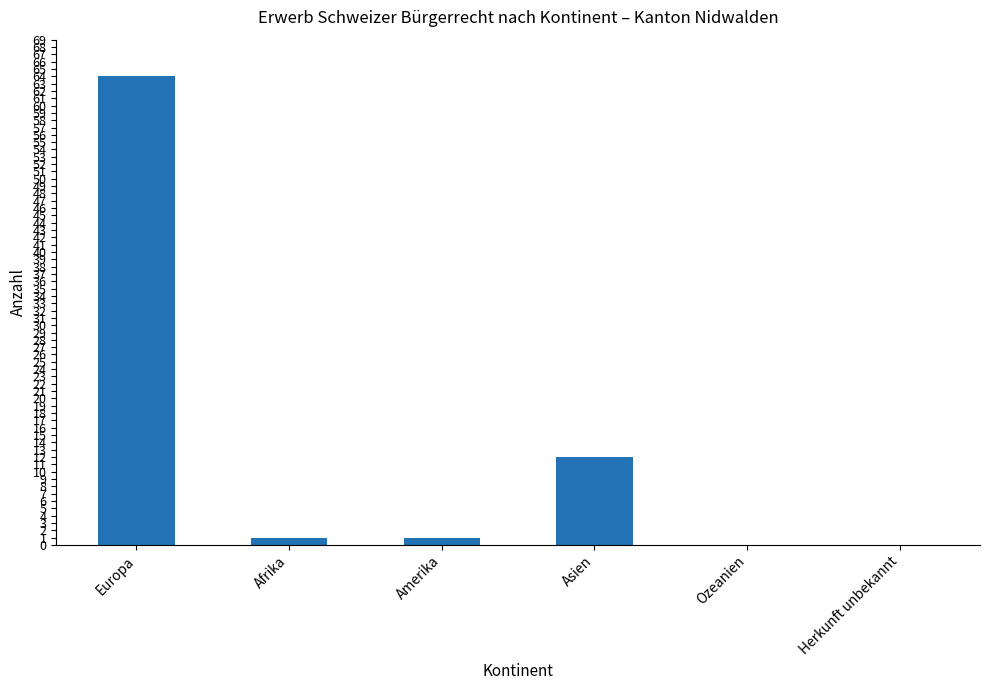

Reading left to right, what are all the values shown in this chart?

64	1	1	12	0	0